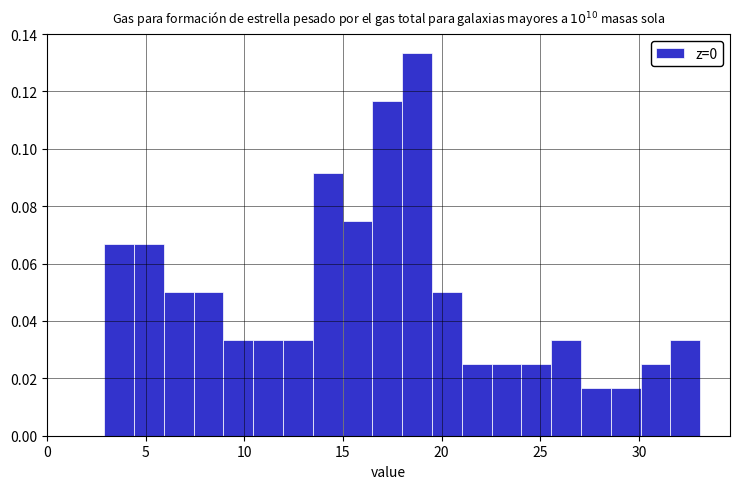

Read against the x-axis, roughly where is the centre of the tallest bar?

19.0